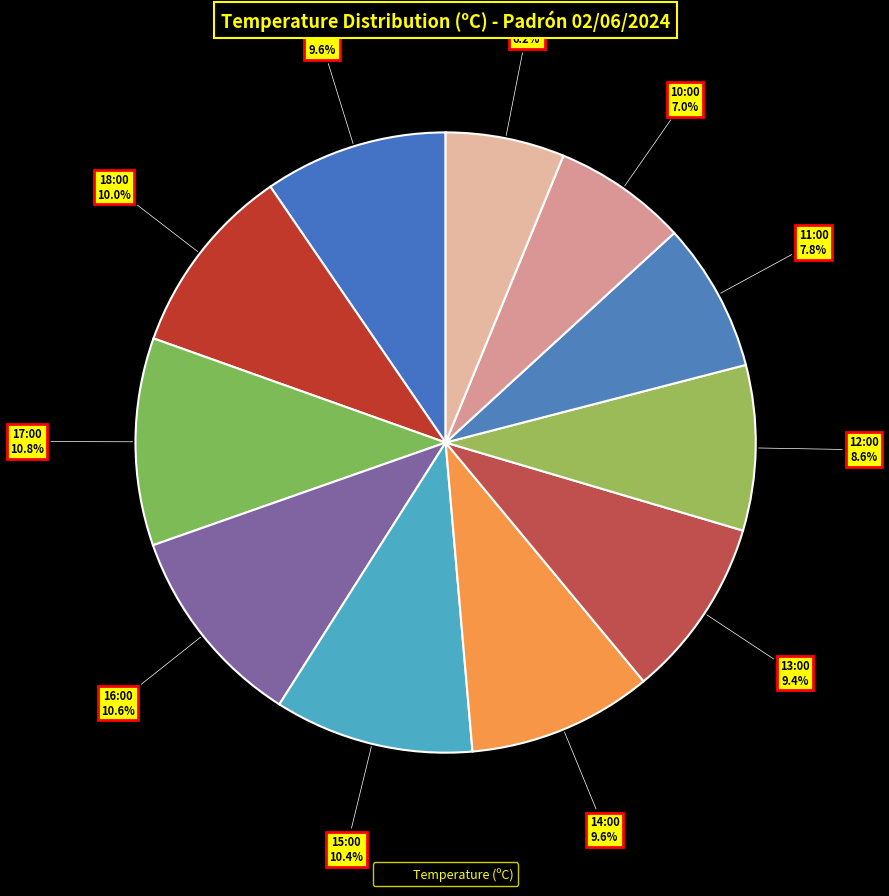

How many segments does this pie chart have?

11